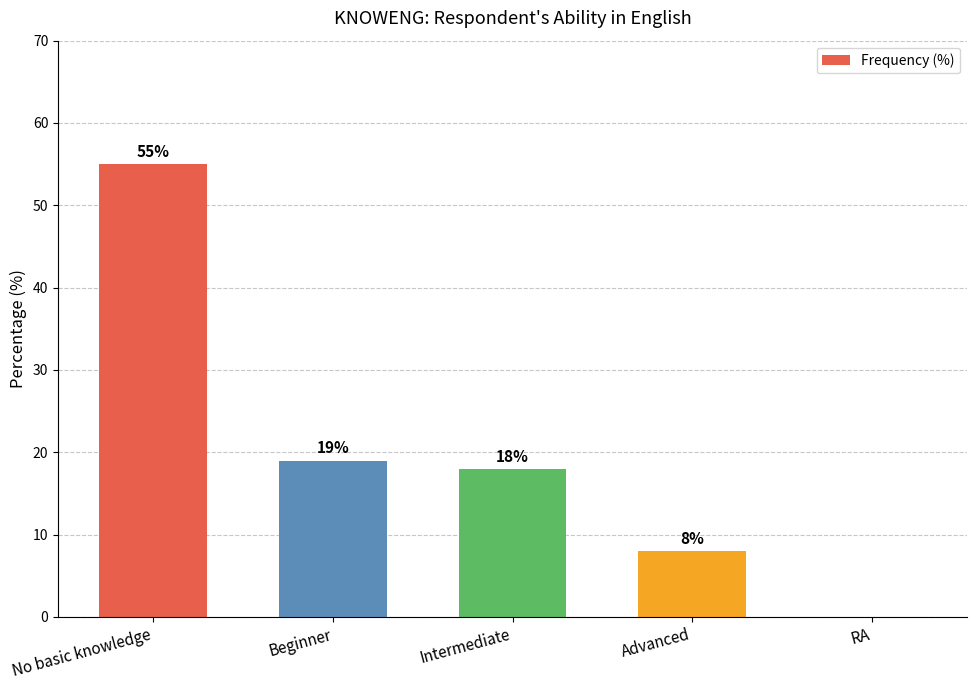

Are the bars grouped side by side (vs. stacked)?

No